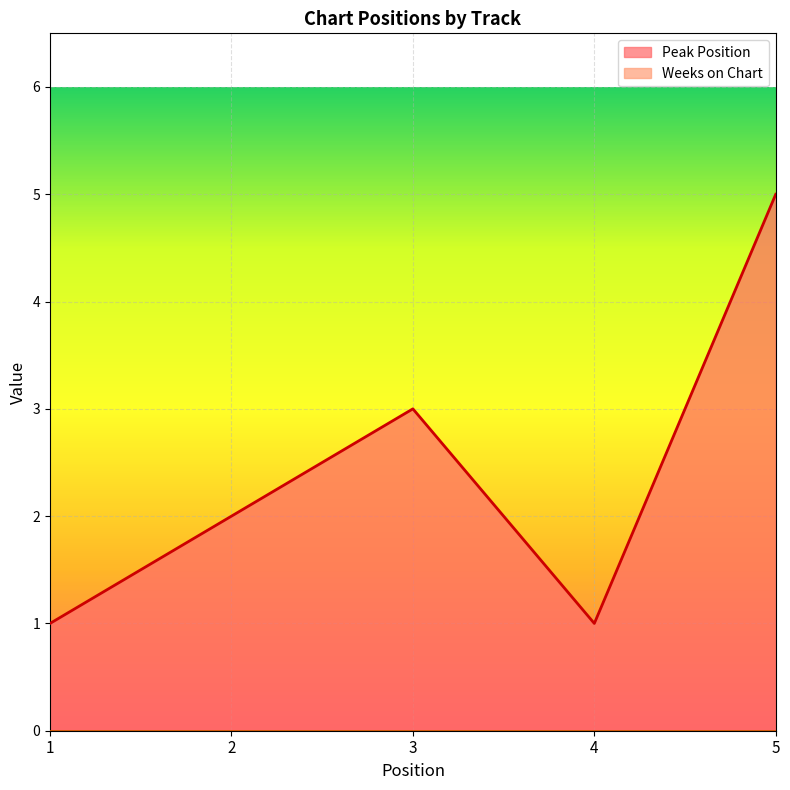

True or false: the data has more than 1 interior local peaks.

False